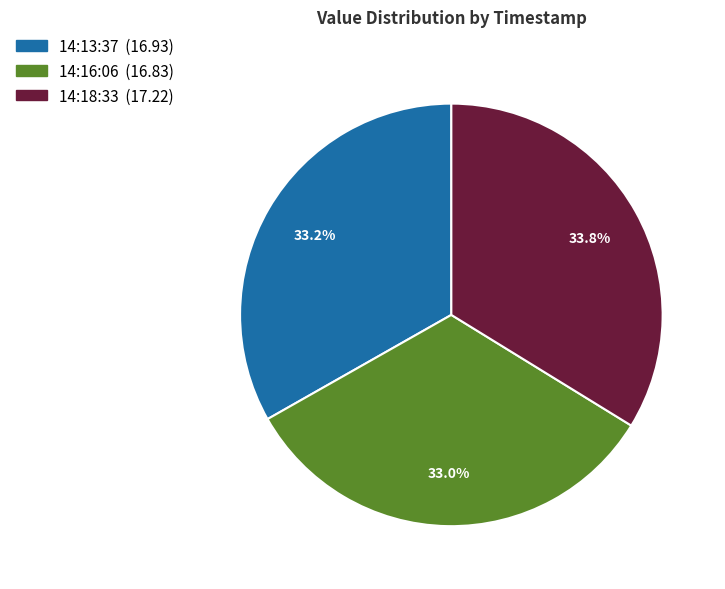

Is there any slice that represents more than half of the pie?

No